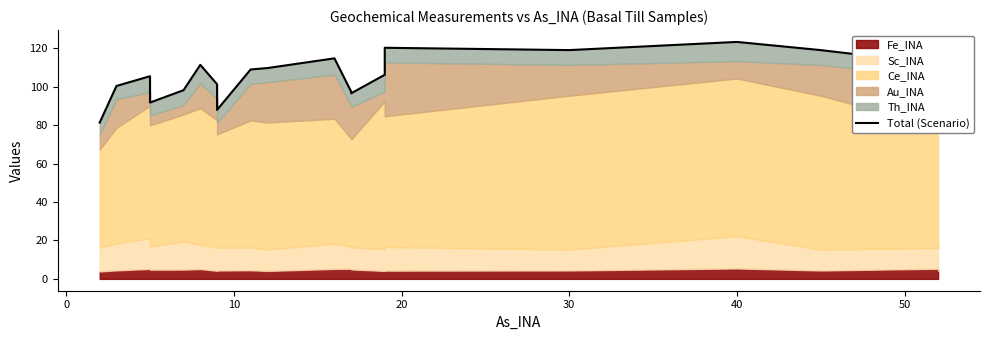

Reading left to right, transcribe all the data shown in this chart.

81.3	100.3	105.4	91.7	98.1	111.3	101.2	87.9	108.9	109.6	114.7	97.3	96.5	106.1	120.2	119.0	123.2	119.0	111.8	110.5